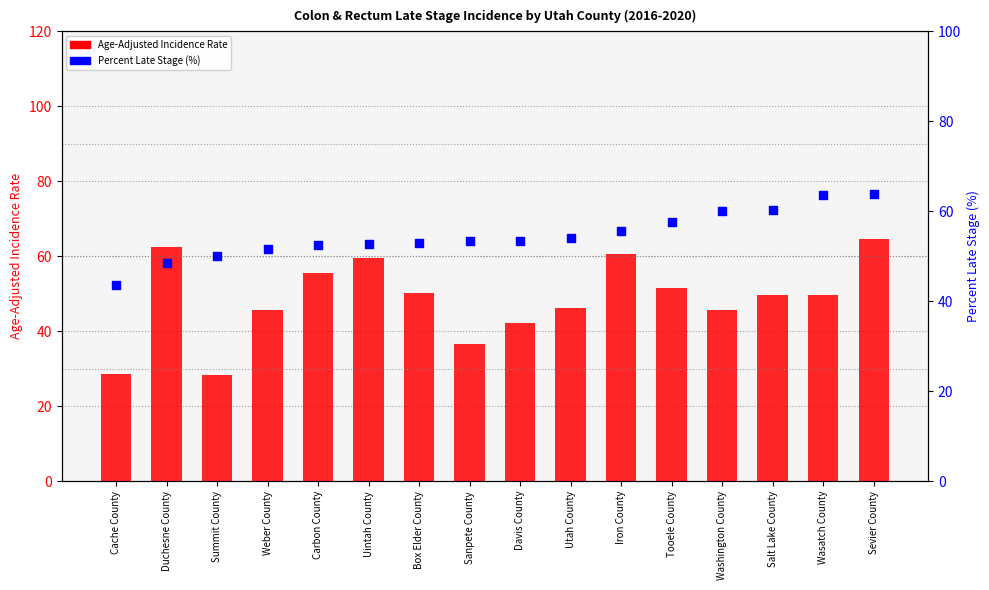

Which series has the widest spread of Y values?

Age-Adjusted Incidence Rate